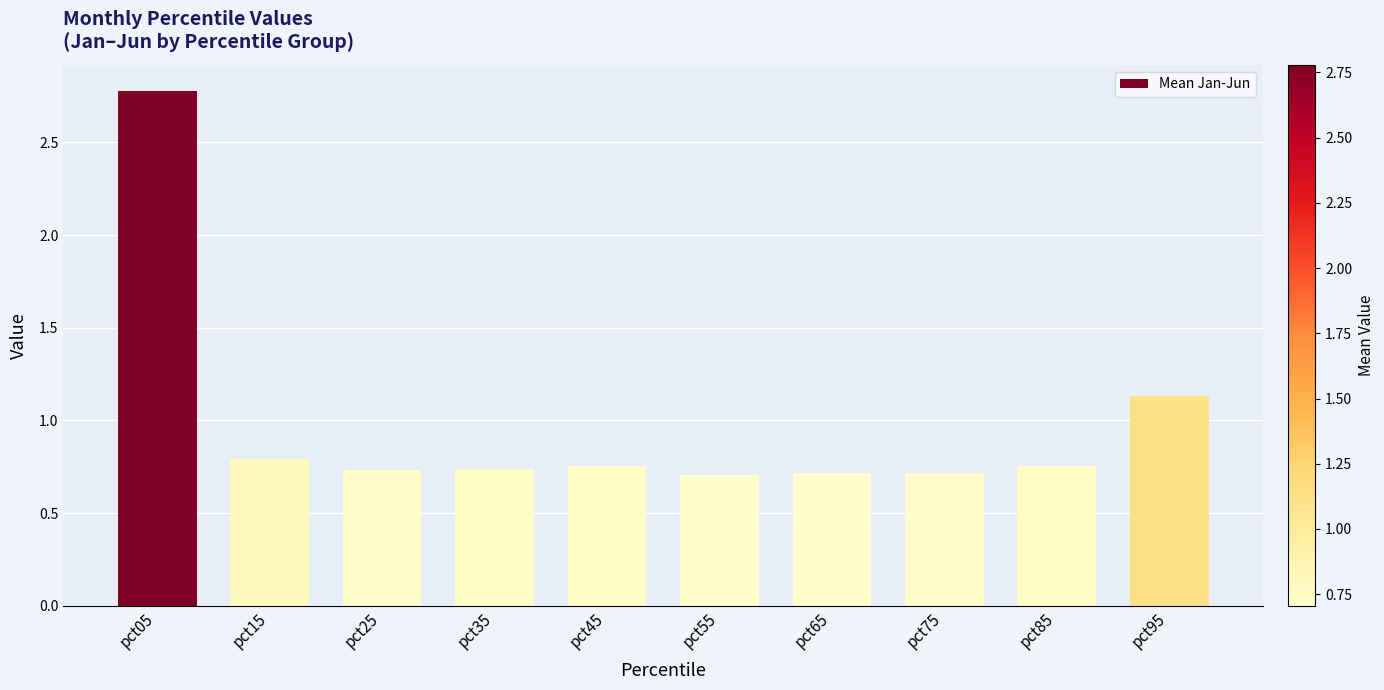

Where is the data nearest to the value 1?

pct95